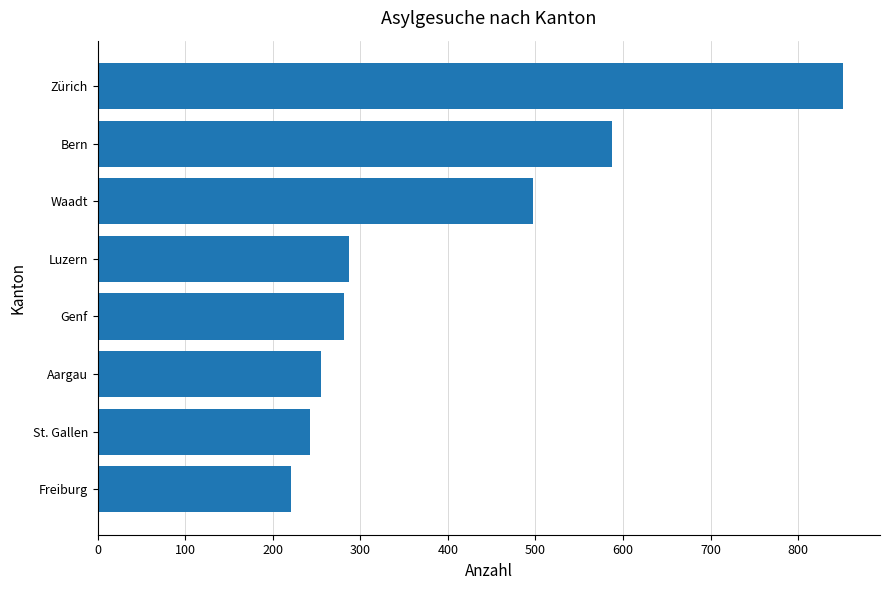

Reading top to bottom, transcribe all the data shown in this chart.

Zürich=851	Bern=588	Waadt=497	Luzern=287	Genf=281	Aargau=255	St. Gallen=242	Freiburg=221